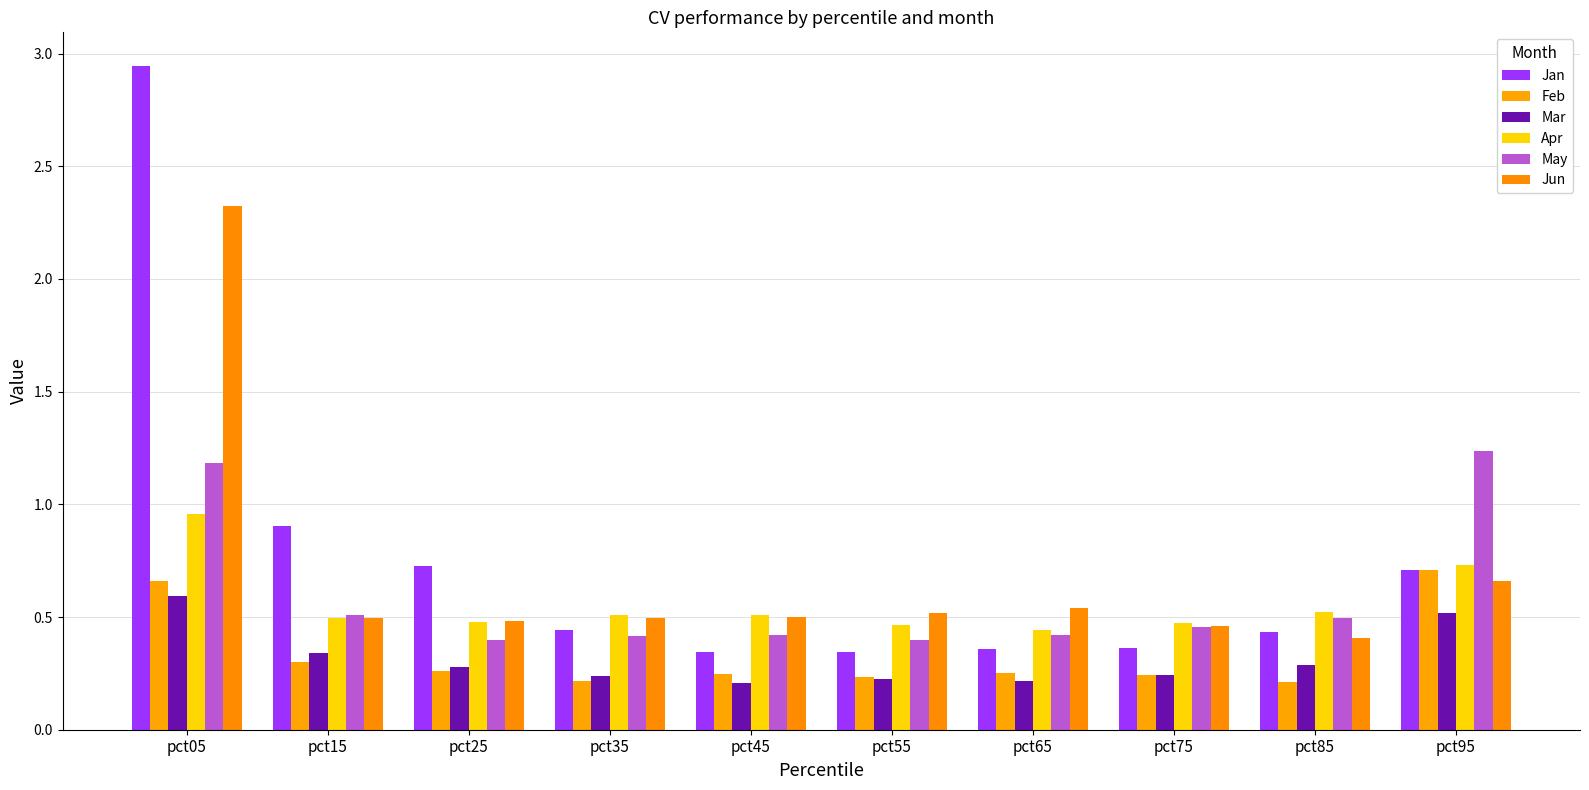

How many Mar values are between 0 and 1?

10